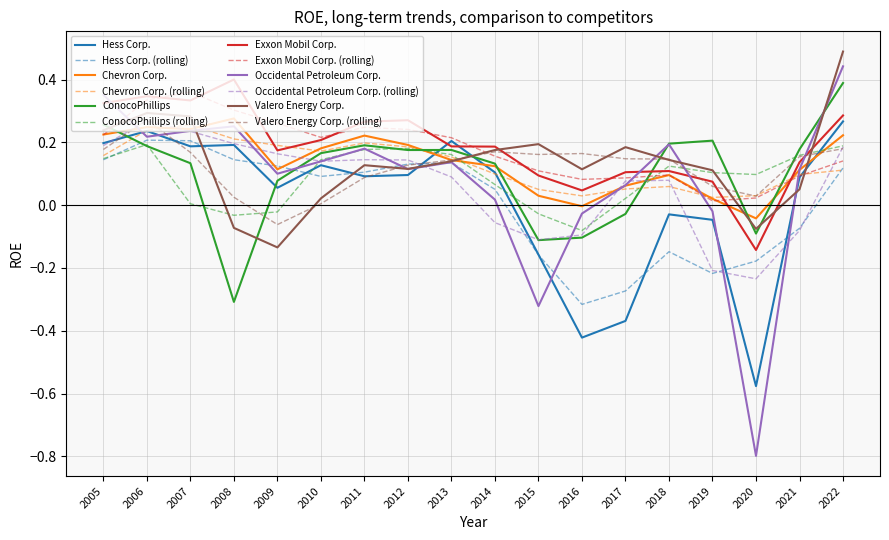

How many times do Valero Energy Corp. and ConocoPhillips cross each other?

7